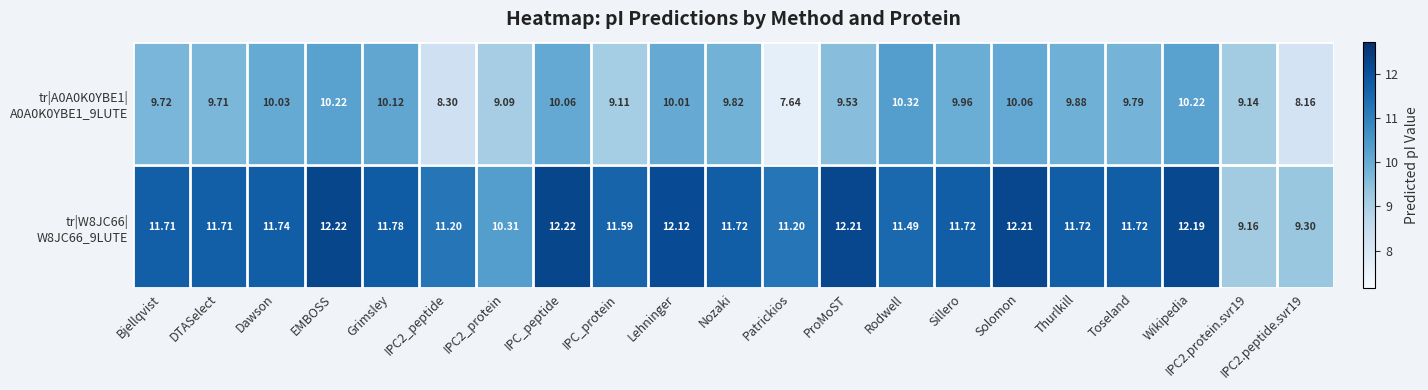

How many data points does each series have?

21